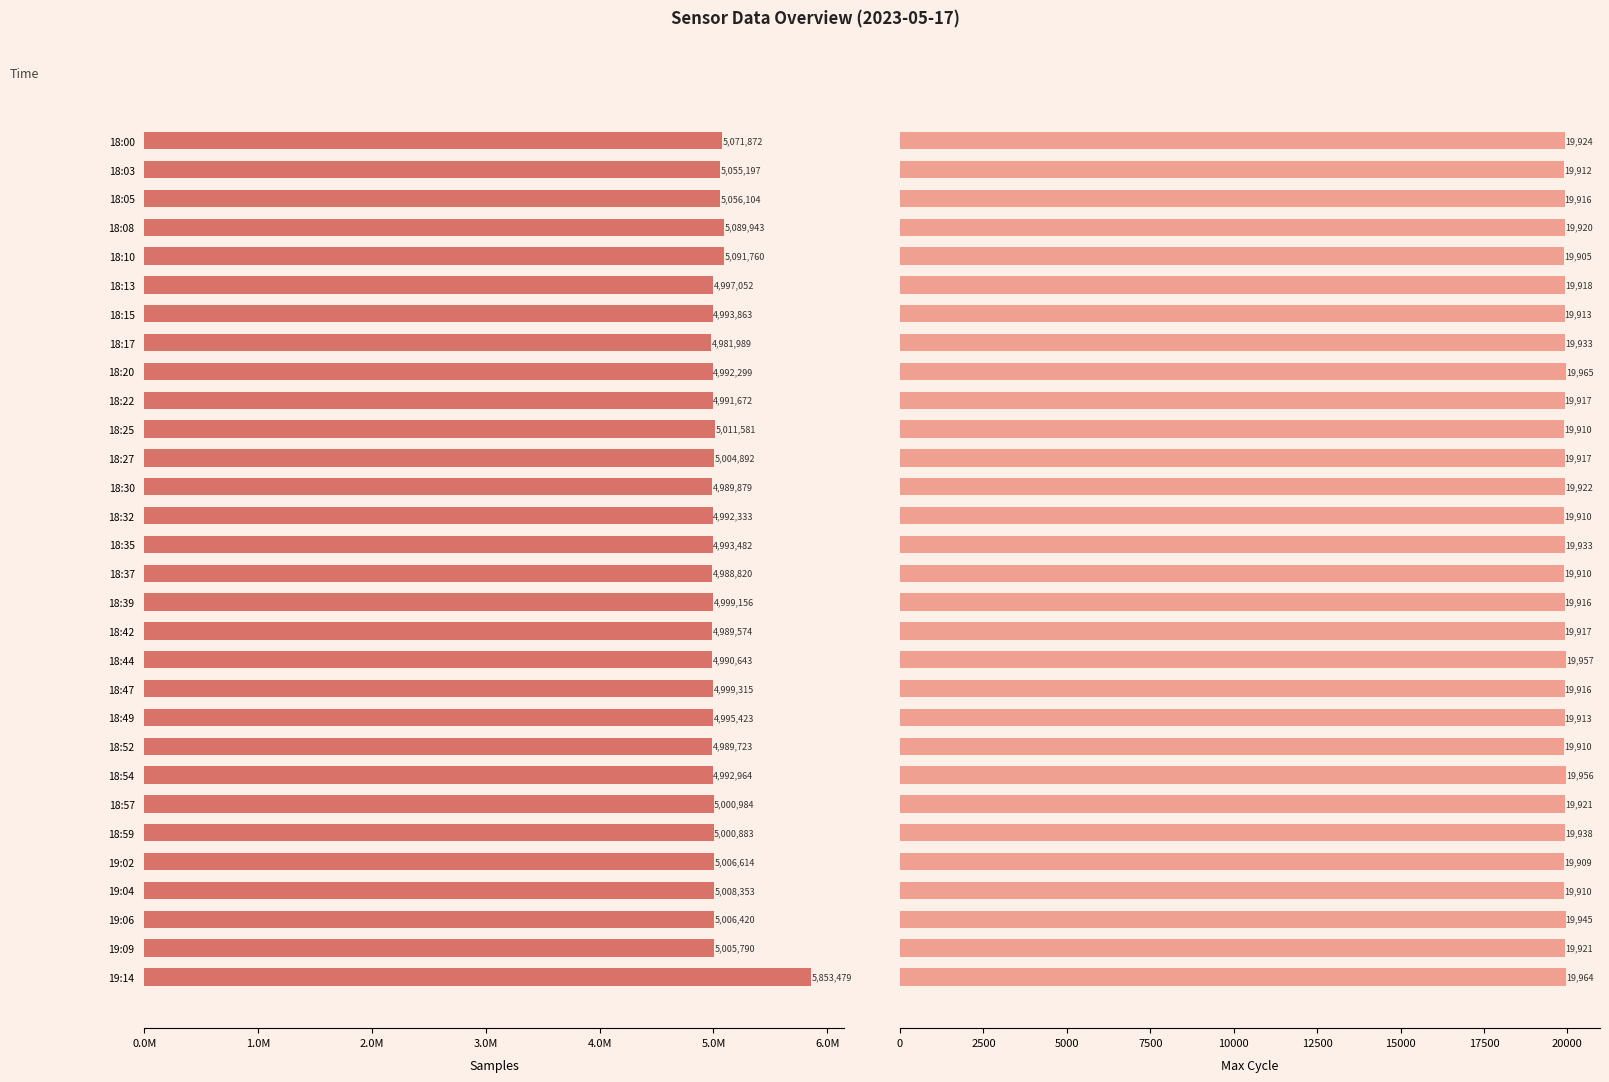

What is the maximum value shown in the chart?

5853479